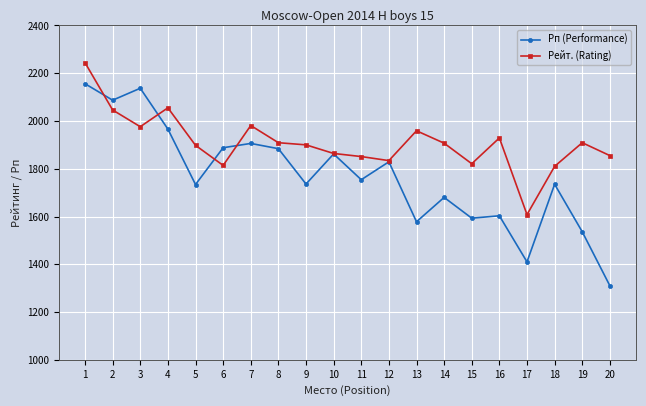

The value of Рп (Performance) at 11 is 968. True or false?

False